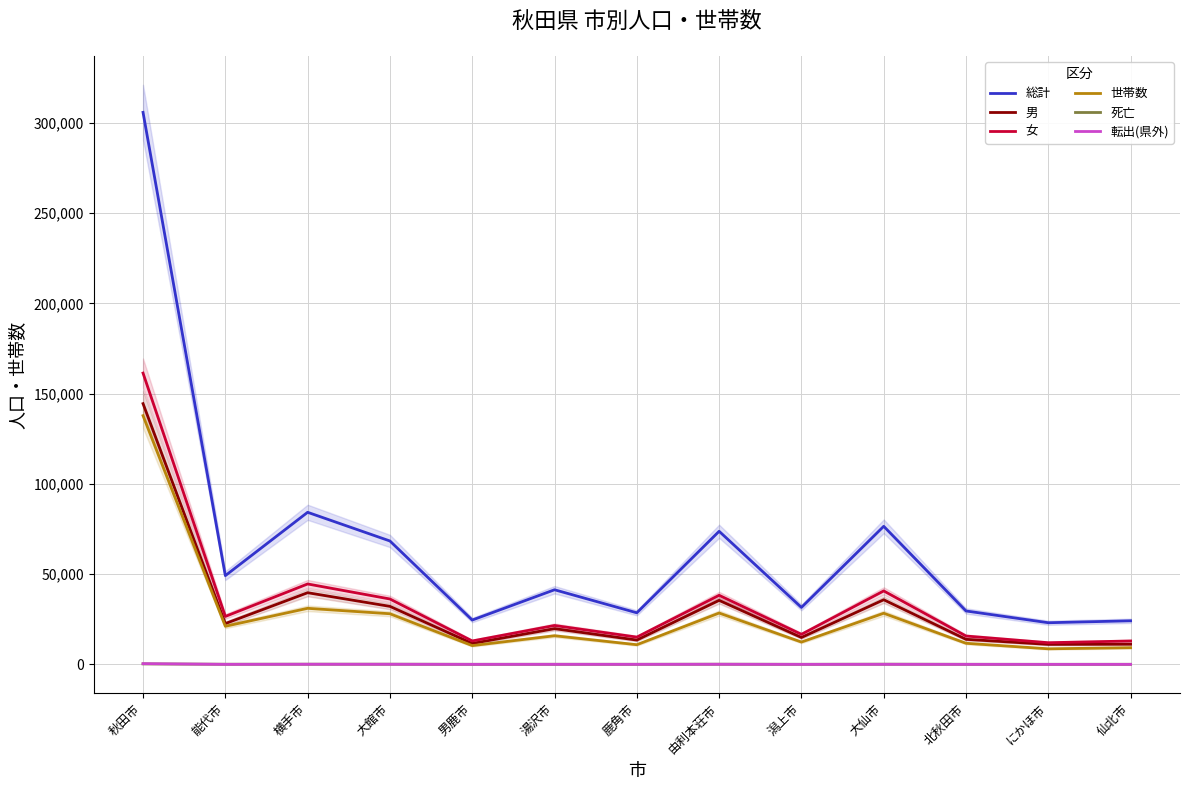

Reading left to right, what are all the values shown in this chart?

総計: 305886	49175	84268	68373	24565	41344	28576	73744	31546	76509	29591	23075	24147
男: 144481	22606	39712	32143	11589	19790	13468	35468	14897	35808	13882	11075	11180
女: 161405	26569	44556	36230	12976	21554	15108	38276	16649	40701	15709	12000	12967
世帯数: 137816	21113	31061	28049	10400	15870	10894	28449	12367	28329	11690	8625	9240
死亡: 270	77	106	99	40	56	45	94	38	109	44	30	43
転出(県外): 402	23	74	65	19	34	30	67	18	42	21	10	14